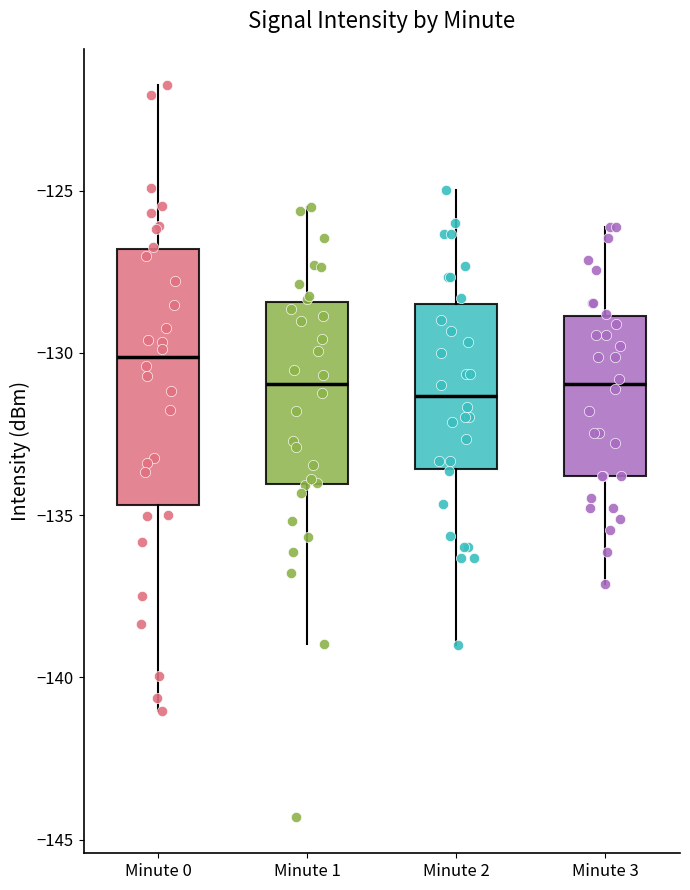

Where is the lower edge of the box for Minute 2 on the y-axis? The values are not printed on the chart, so give them approximately, as read against the axis.

-133.5